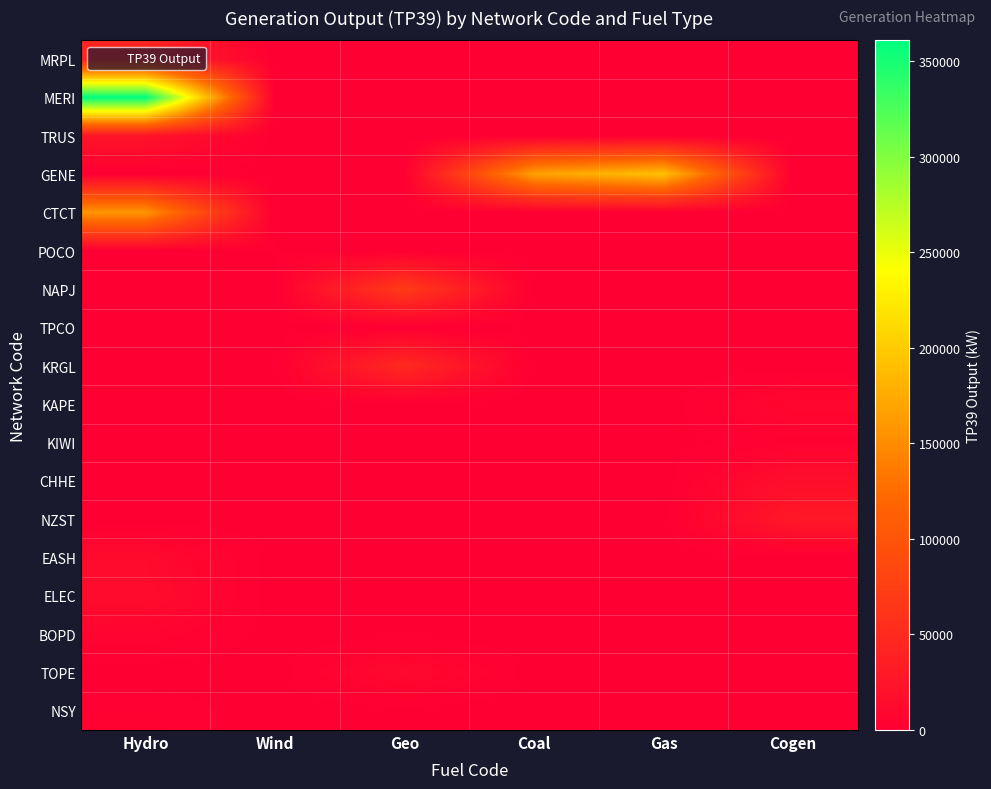

At Wind, list the series in order from largest to smallest.

POCO, TPCO, MRPL, MERI, TRUS, GENE, CTCT, NAPJ, KRGL, KAPE, KIWI, CHHE, NZST, EASH, ELEC, BOPD, TOPE, NSY